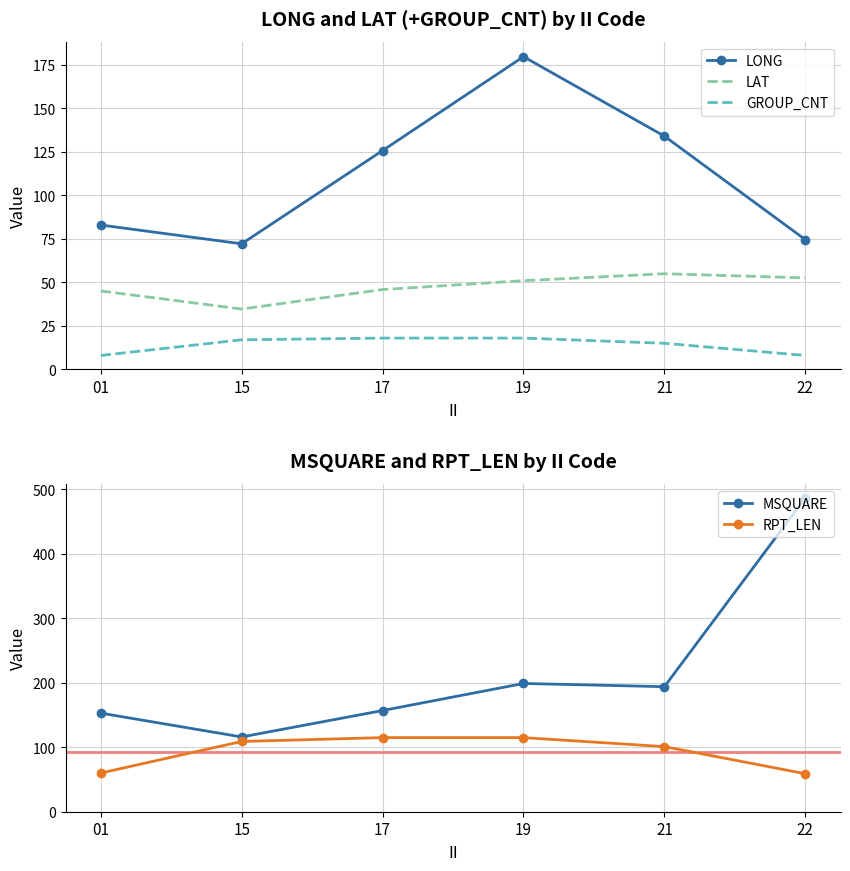

What is the value of the MSQUARE point at the 1st from the left?

153